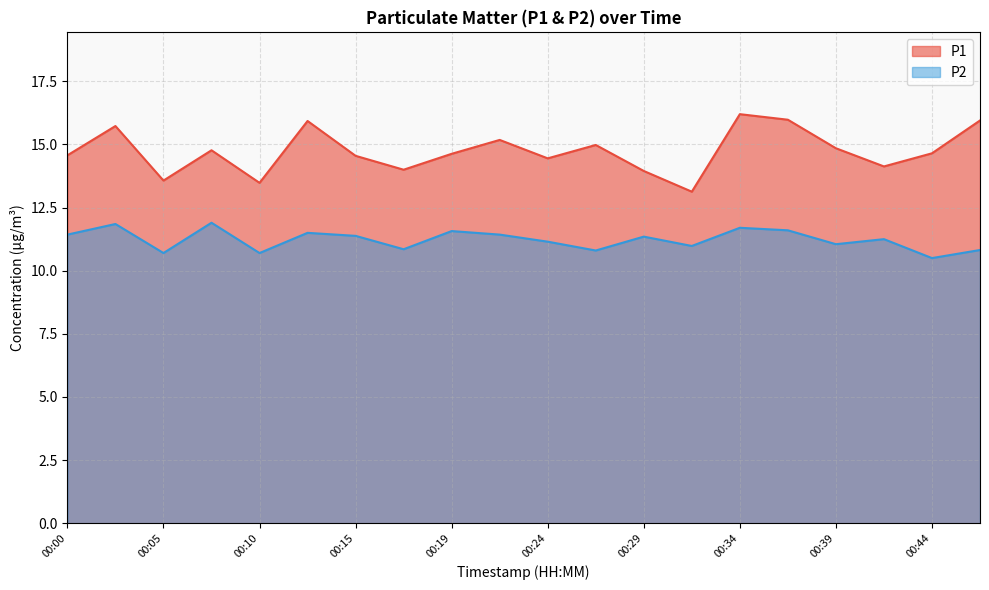

Which series changed the most between 00:22 and 00:27?

P2